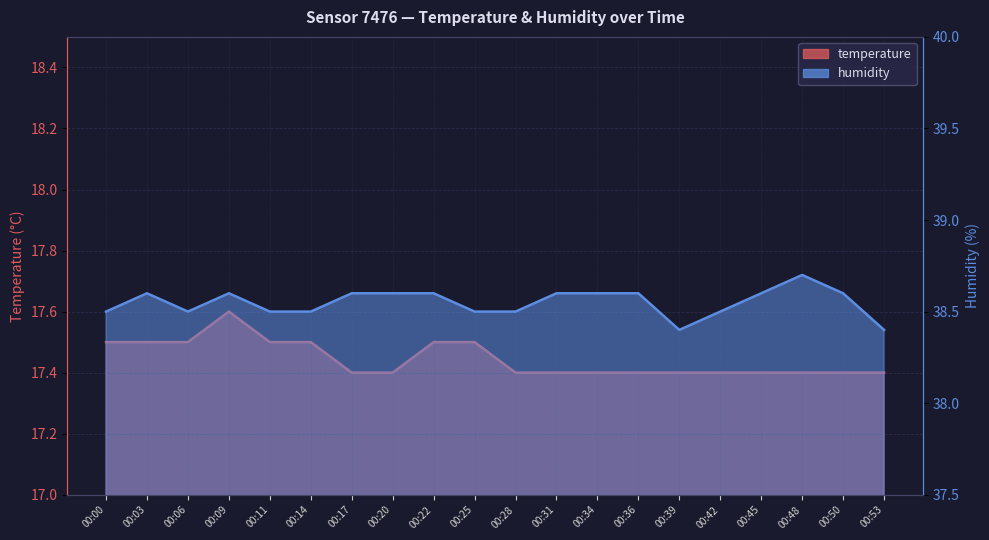

True or false: humidity and temperature intersect in this chart.

False